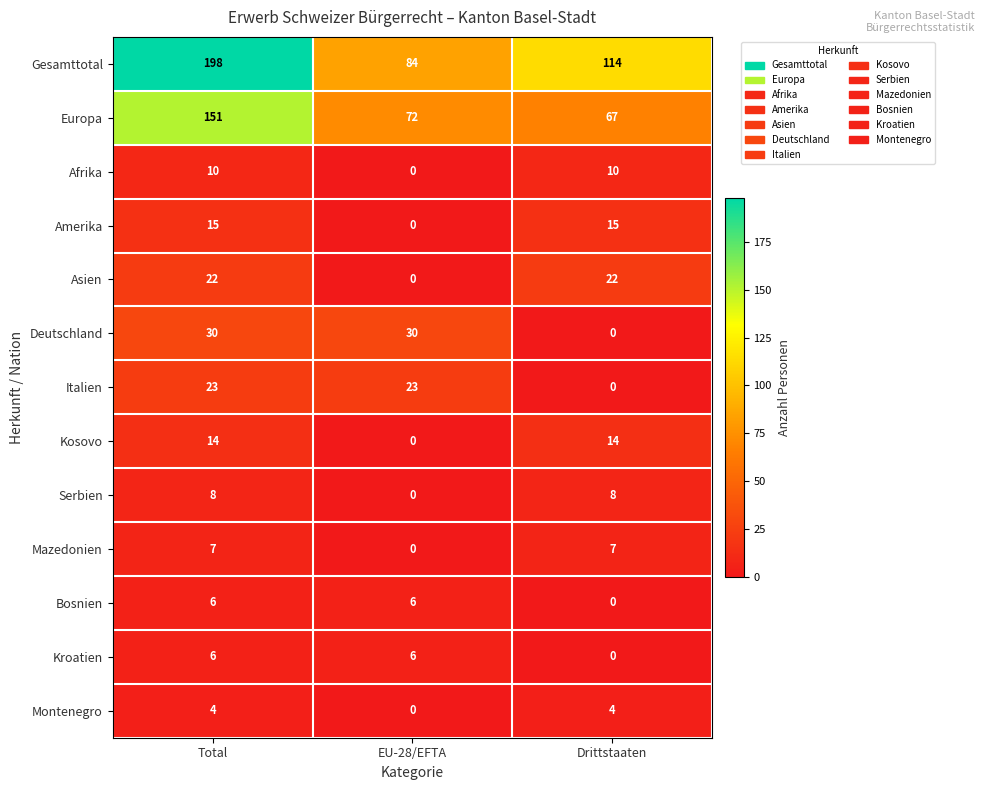

What is the difference between the maximum and minimum values in the Europa series?

84